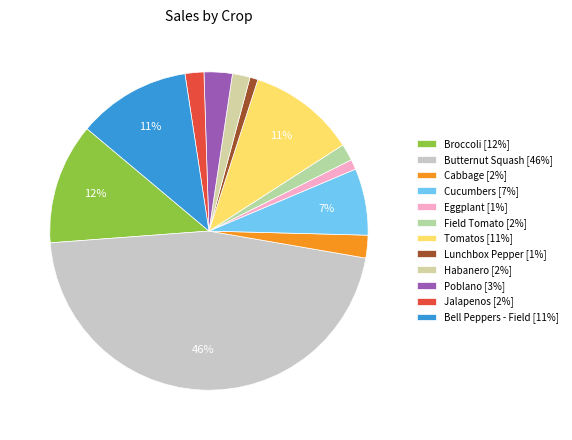

The Tomatos slice represents 1% of the pie. True or false?

False